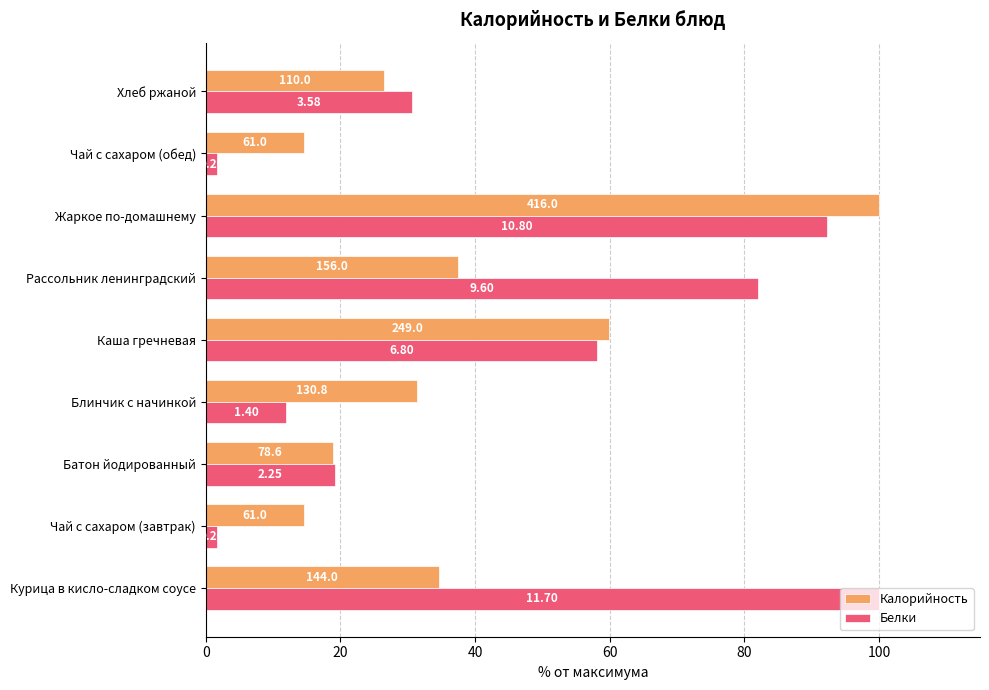

What are all the series names shown in the legend?

Калорийность, Белки